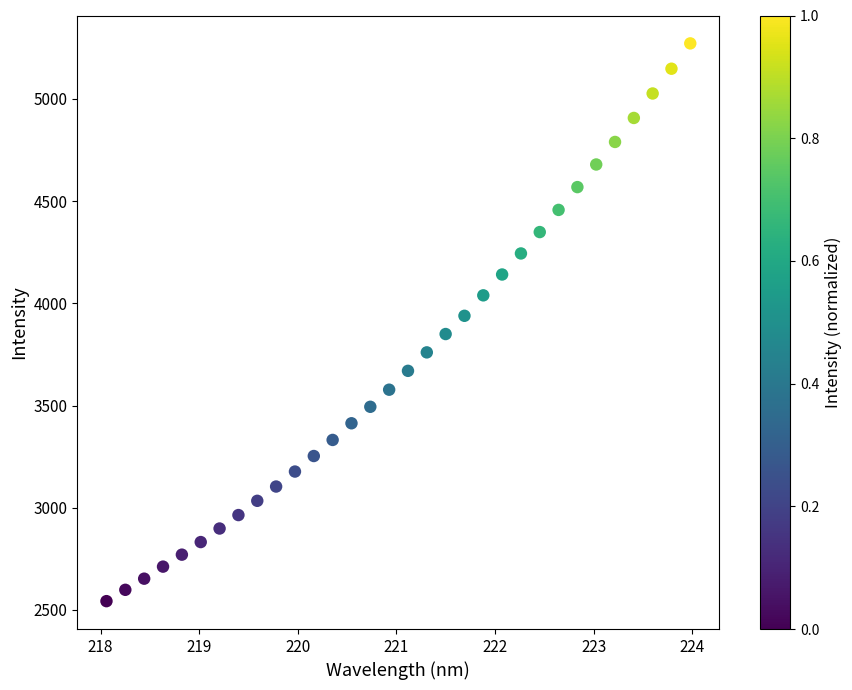

What is the range of X values (max minus min)?

5.9